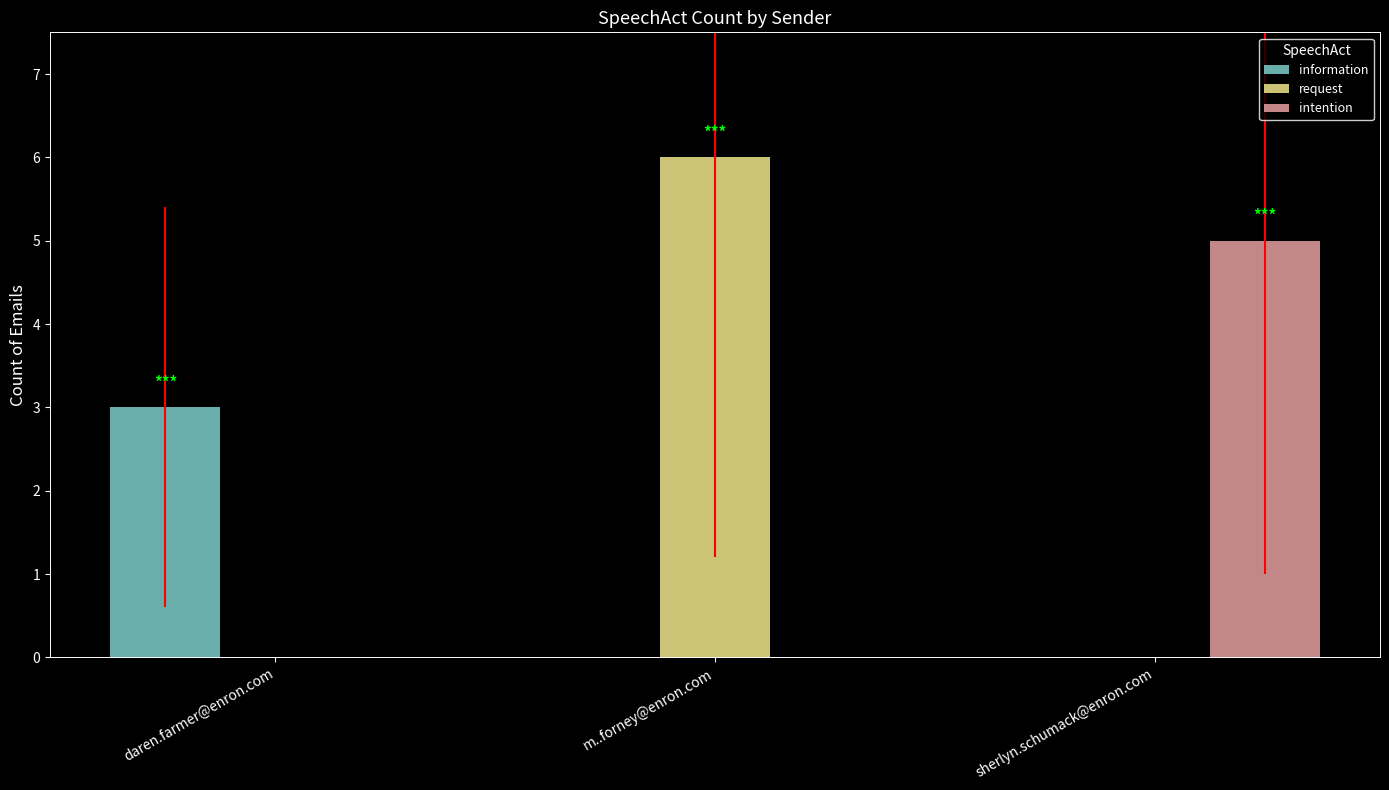

The request series shows 0 at daren.farmer@enron.com. True or false?

True